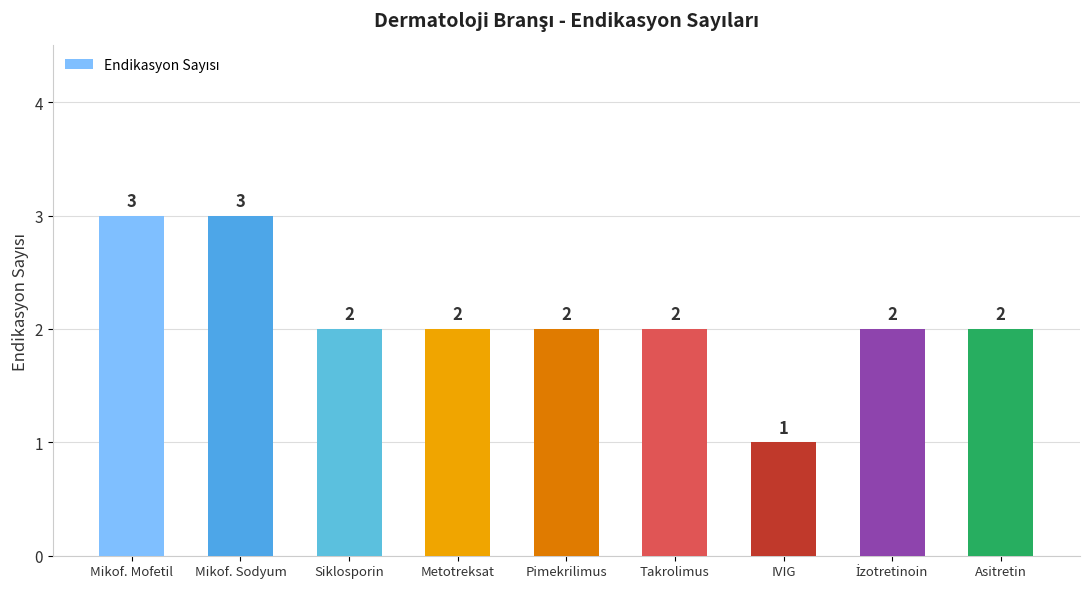

What is the sum of all values?

19